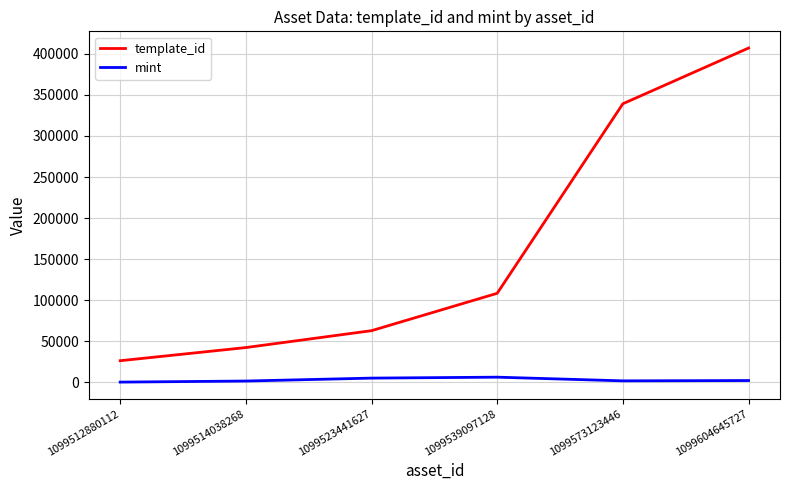

List the series in order of their peak value, highest first.

template_id, mint